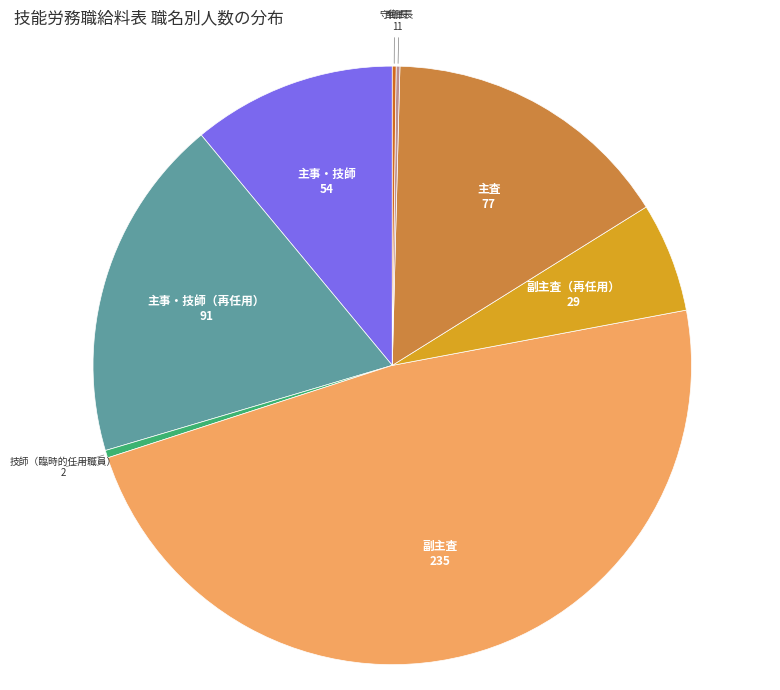

Does any single category account for the majority?

No